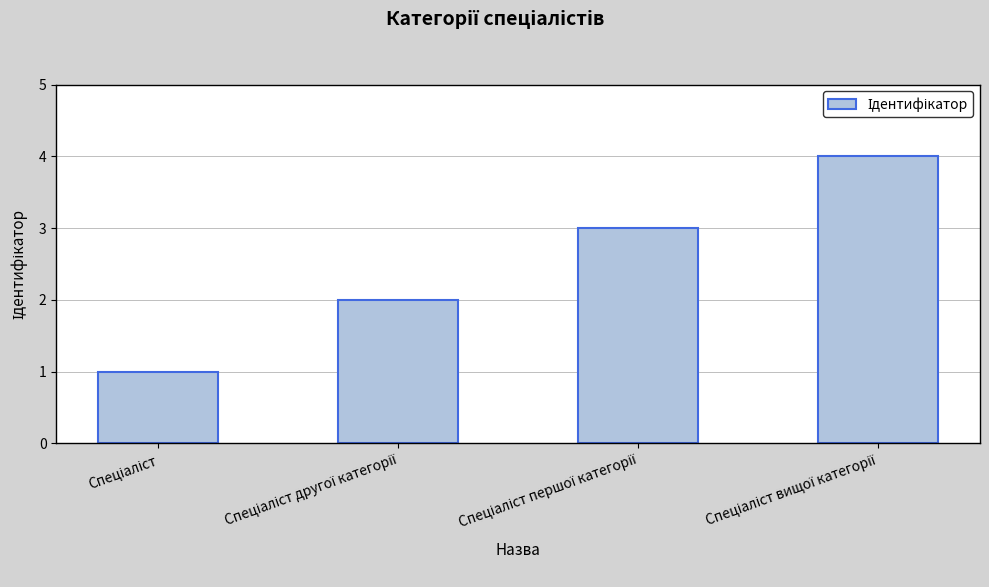

How many values are between 2 and 4?

3